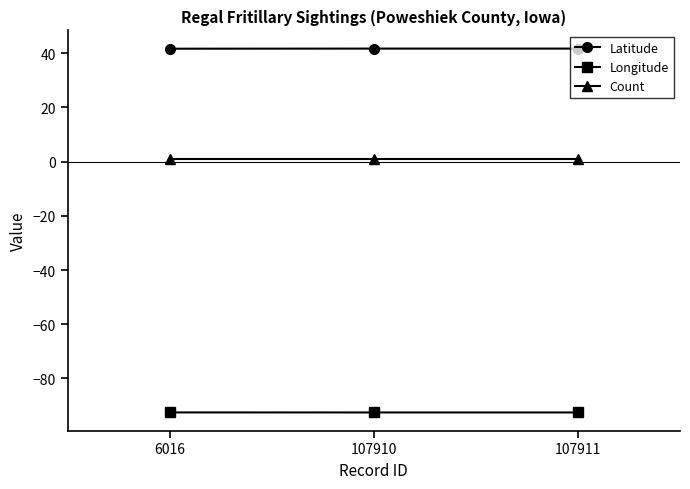

Which series has the largest total across all categories?

Latitude